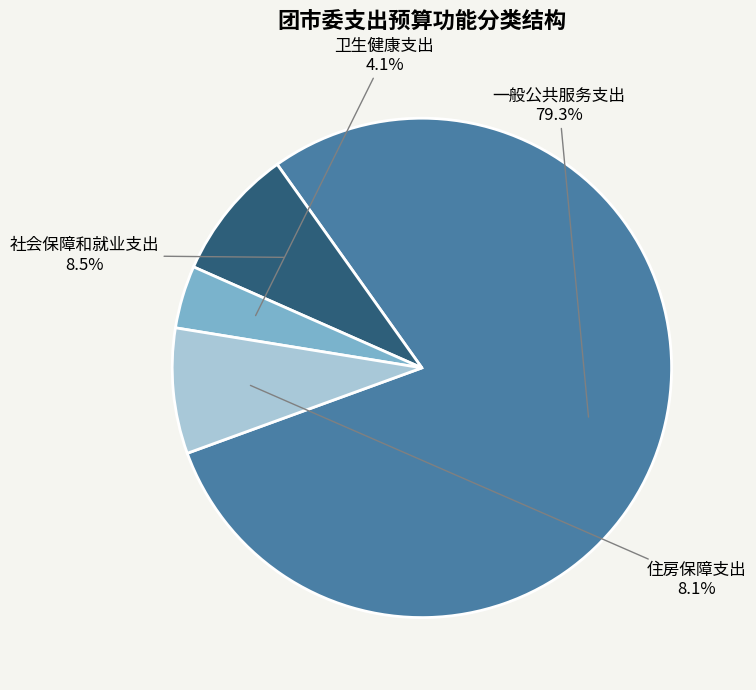

Is there any slice that represents more than half of the pie?

Yes